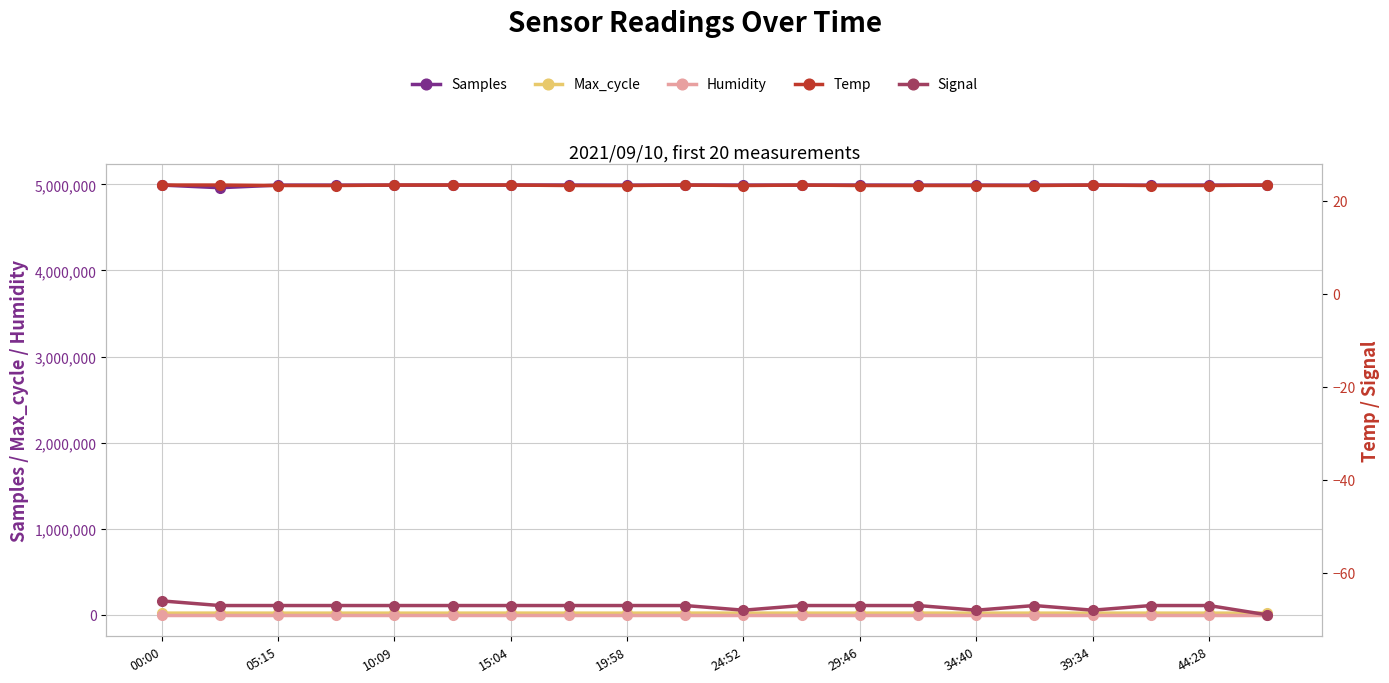

Read the Samples value at 17.

4989914.0